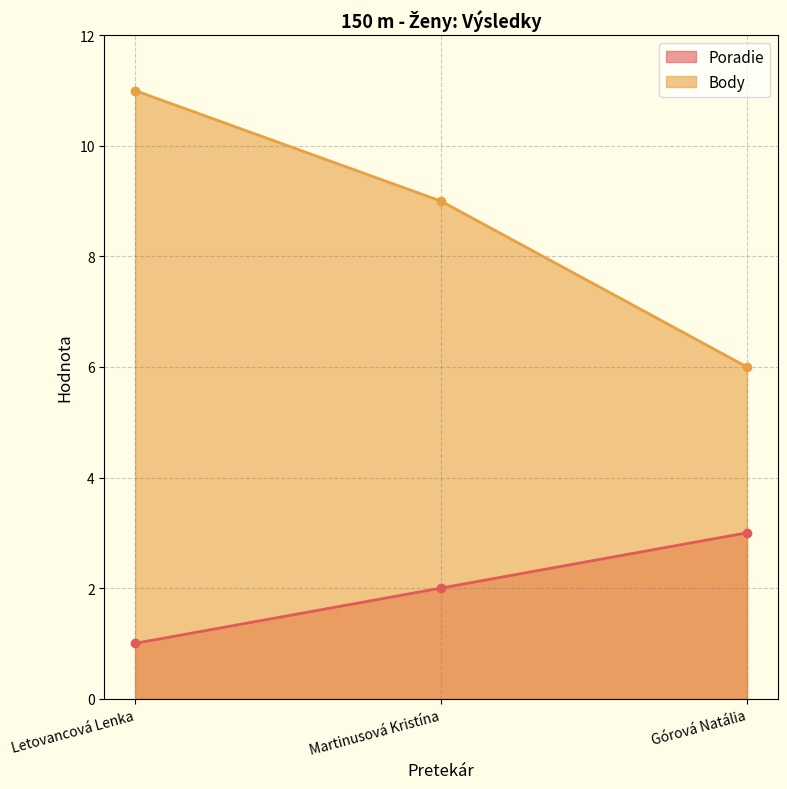

How many Body values are between 6 and 11?

3